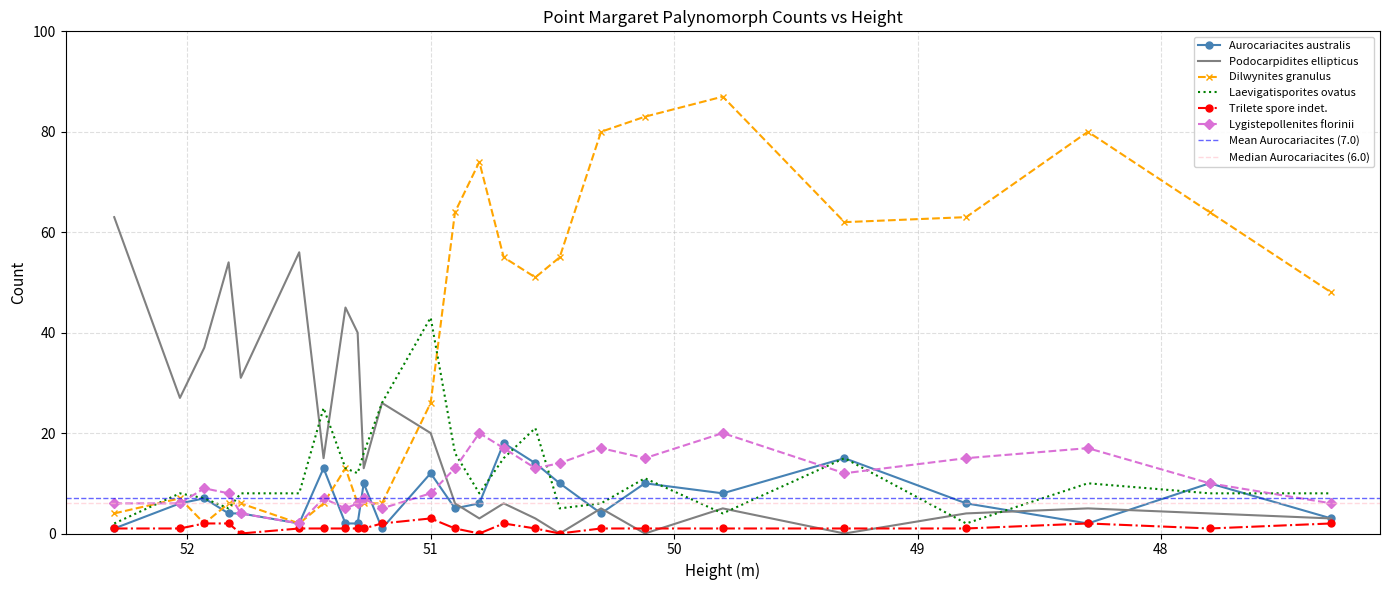

Which series has the largest total across all categories?

Dilwynites granulus